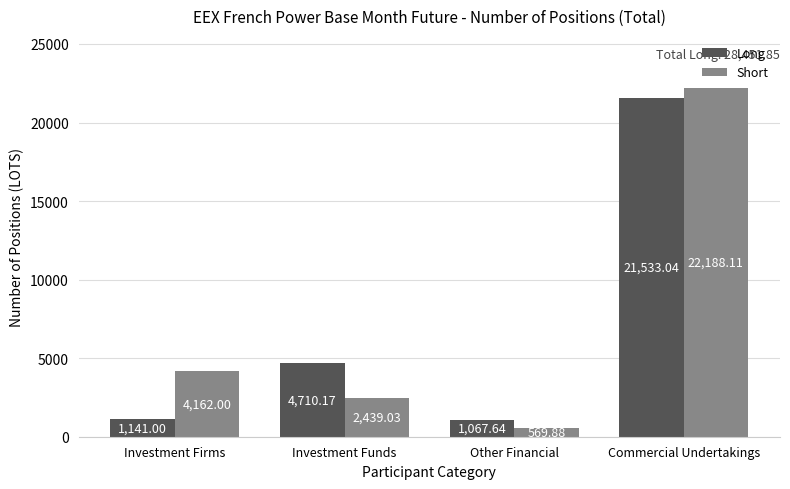

Rank the categories by Short value from highest to lowest.

Commercial Undertakings, Investment Firms, Investment Funds, Other Financial